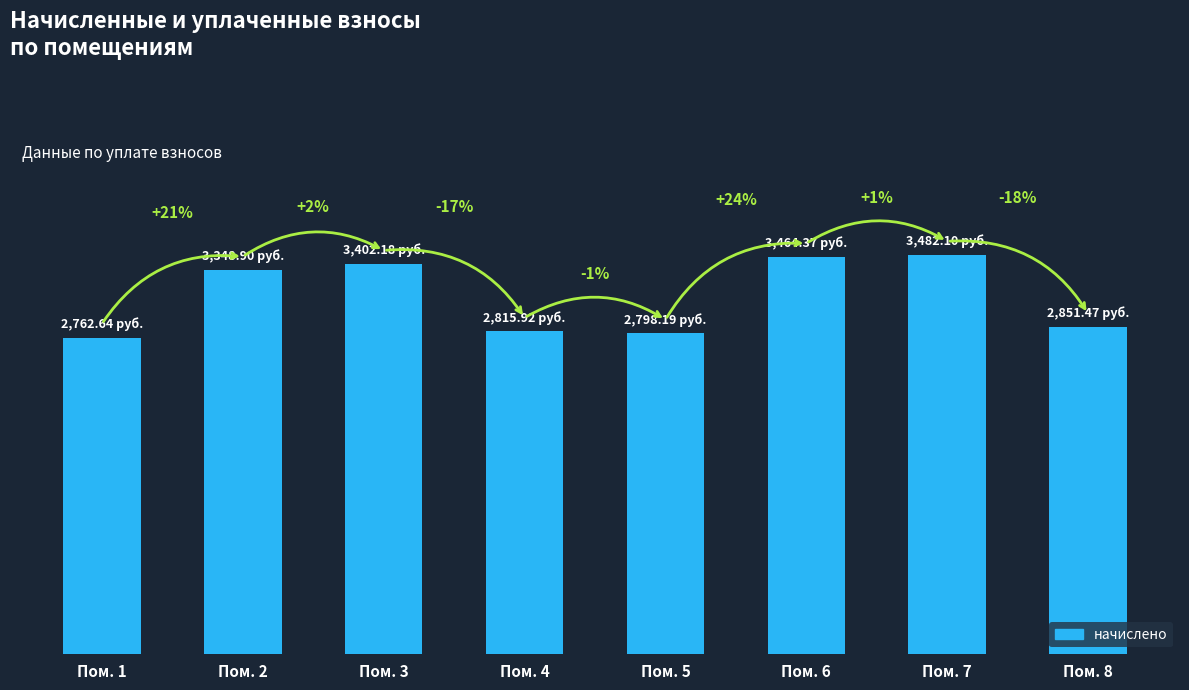

Does the chart contain any negative values?

No